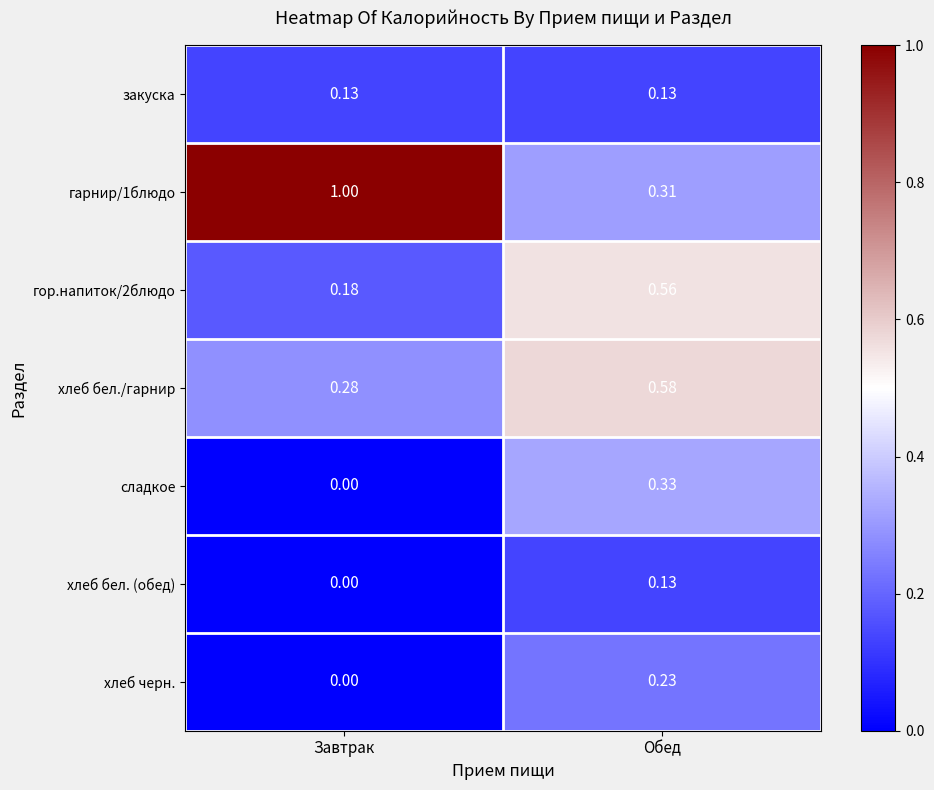

What is the total value across all series at Обед?

2.3